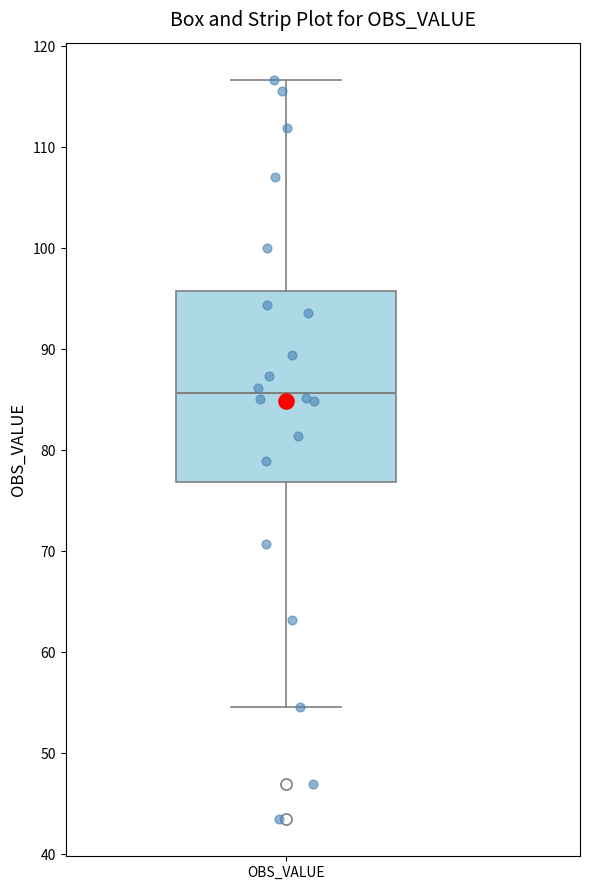

Read this box plot against the y-axis: the position of the median line, the range covered by the box, and the ends of both whiskers. The values are not printed on the chart, so give them approximately, as read against the axis.

median 86, box 77 to 96, whiskers 55 to 117